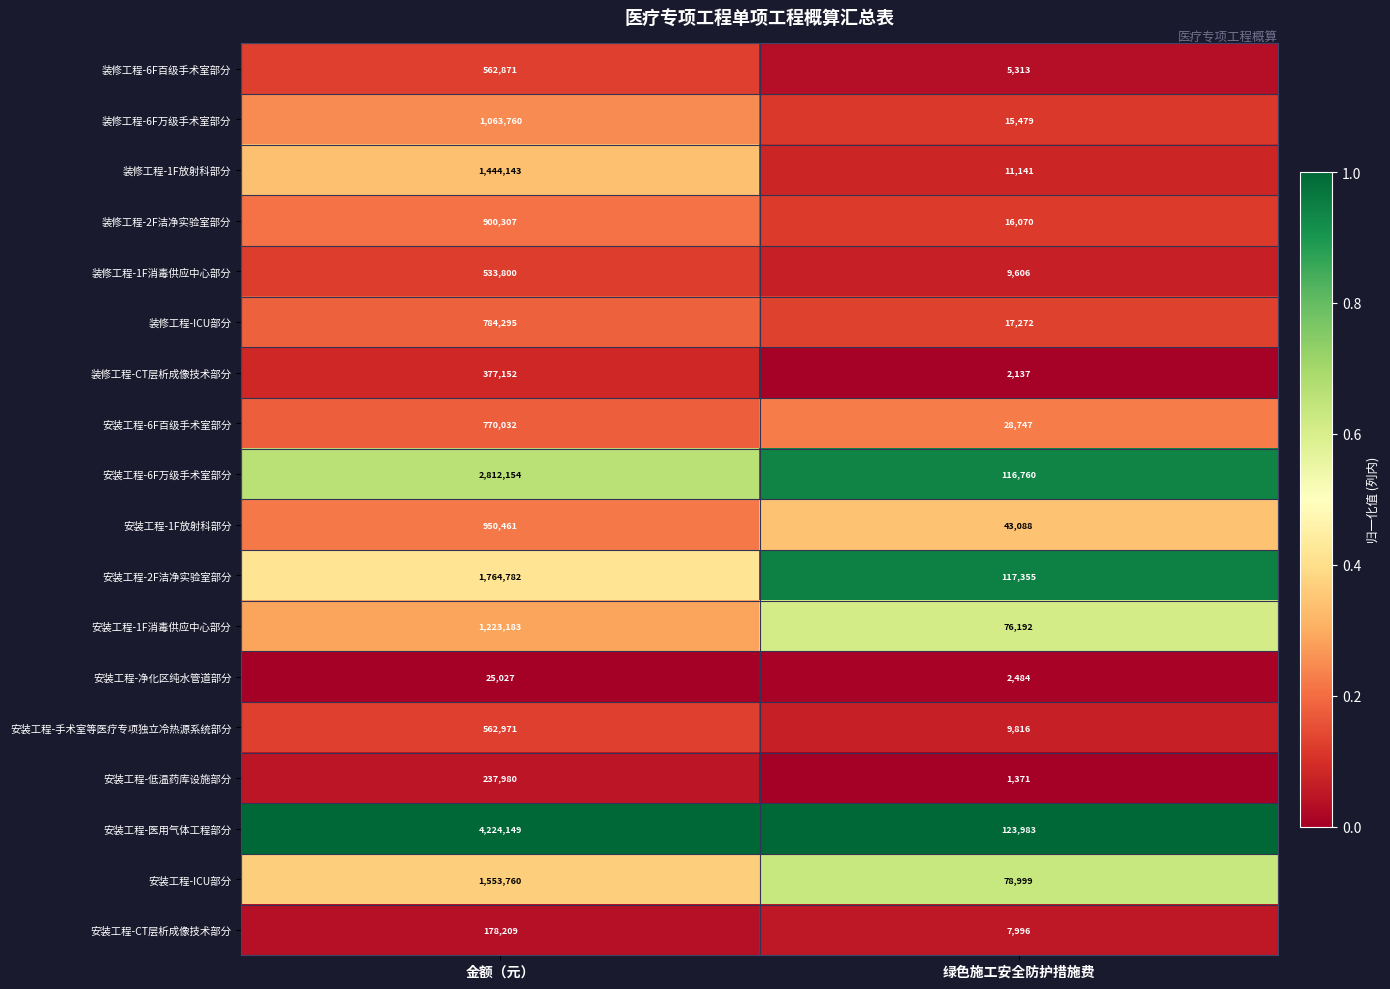

How many data points in 安装工程-6F万级手术室部分 are less than 2812154?

1